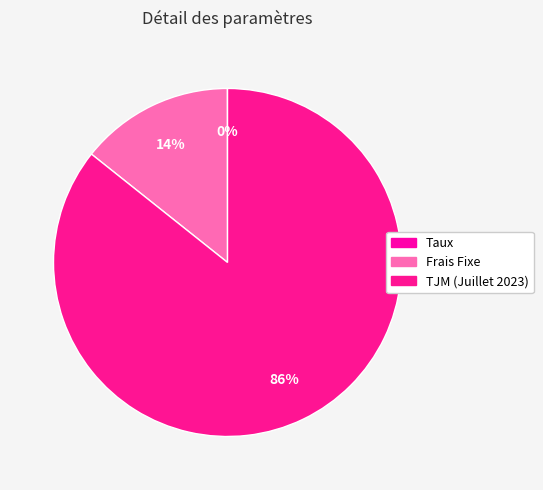

Which category has the smallest portion of the pie?

Taux